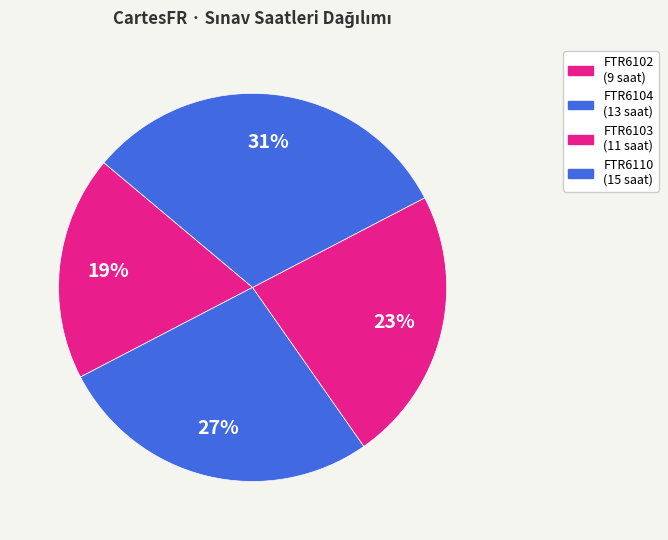

What is the change in value from FTR6103 to FTR6110?

+4